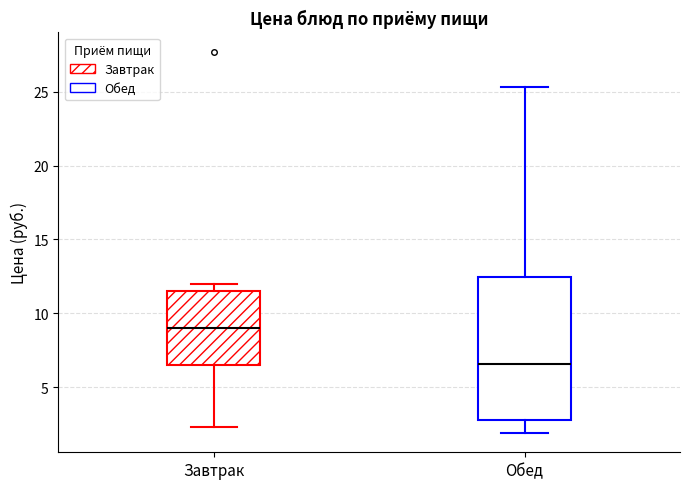

Comparing the boxes themselves (not the whiskers), which one is the tallest?

Обед